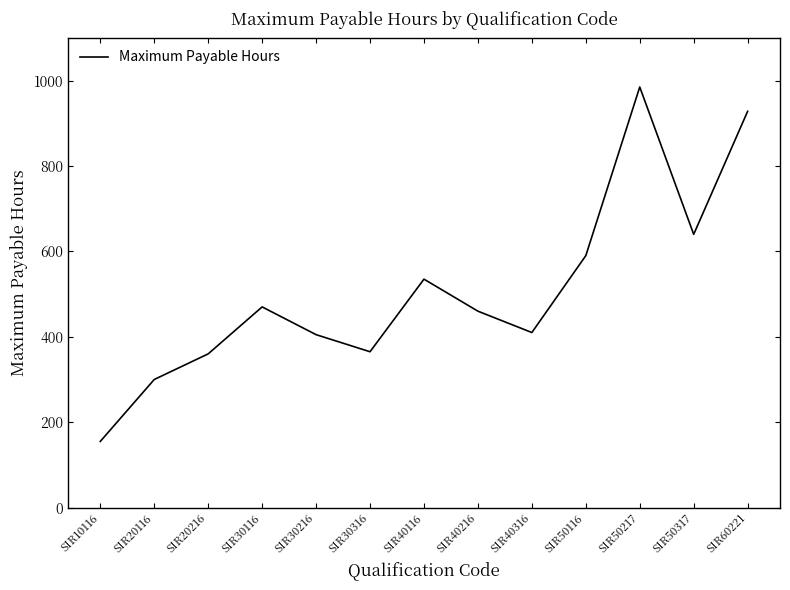

Reading right to left, what are all the values shown in this chart?

SIR60221=928	SIR50317=640	SIR50217=985	SIR50116=590	SIR40316=410	SIR40216=460	SIR40116=535	SIR30316=365	SIR30216=405	SIR30116=470	SIR20216=360	SIR20116=300	SIR10116=155